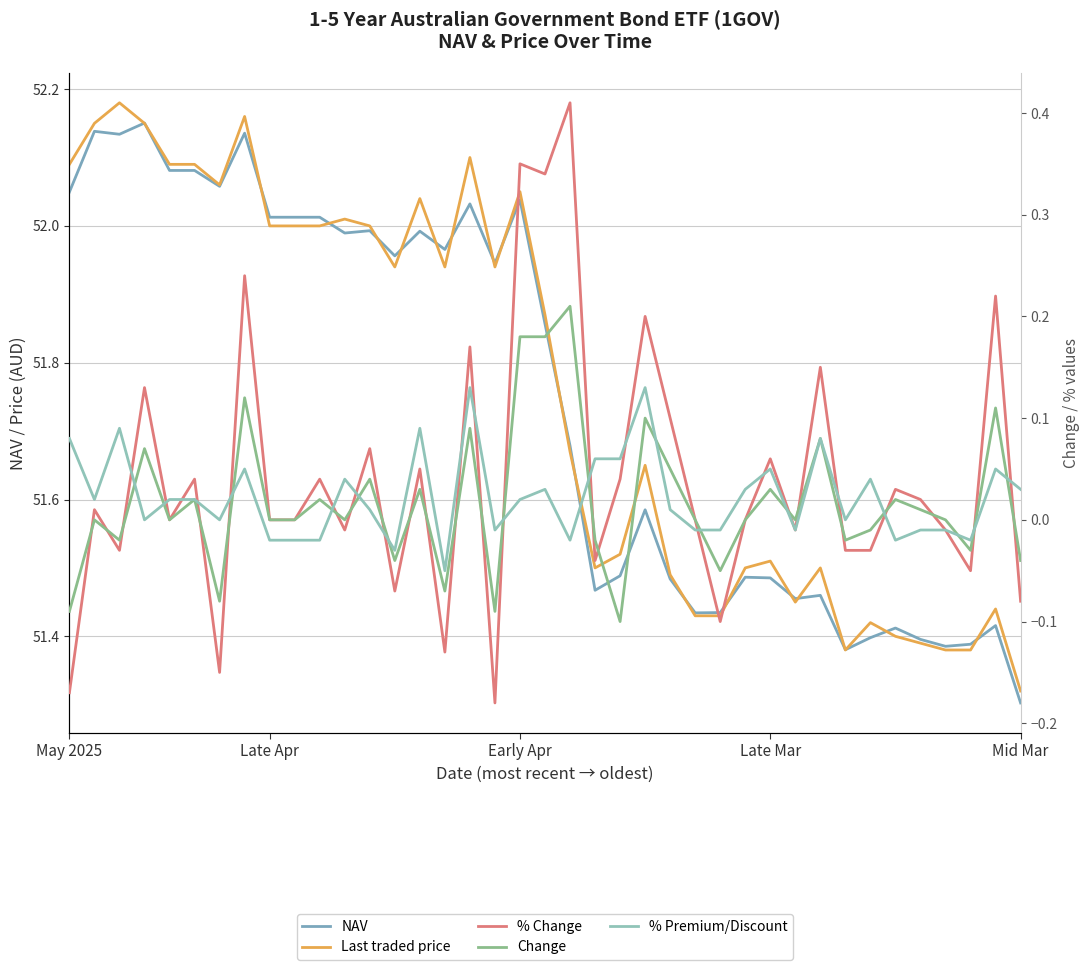

What is the label of the 11th point from the left?

10